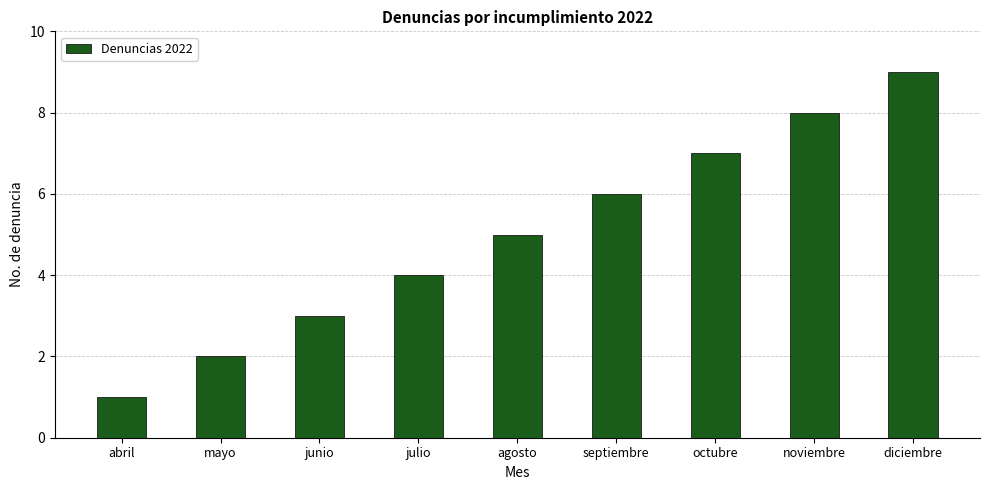

What is the change in value from julio to septiembre?

+2